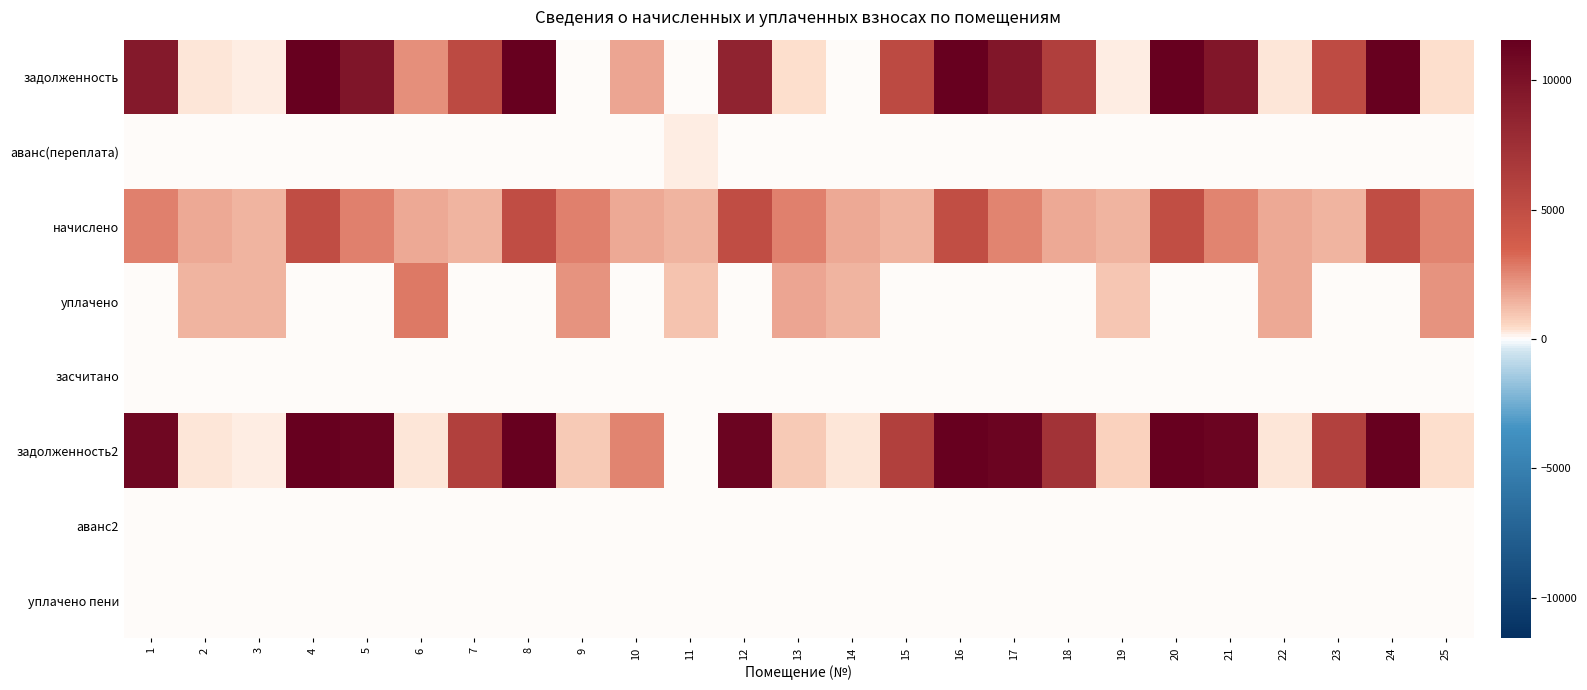

Reading left to right, what are all the values shown in this chart?

задолженность: 1=9341.3	2=283.3	3=239.4	4=18523.9	5=9700.0	6=2311.2	7=5287.9	8=18426.7	9=0.0	10=1727.3	11=0.0	12=8511.4	13=439.2	14=0.0	15=5304.1	16=18232.1	17=9619.0	18=6196.2	19=236.2	20=18199.5	21=9619.0	22=279.6	23=5174.4	24=18378.1	25=435.5
аванс(переплата): 1=0.0	2=0.0	3=0.0	4=0.0	5=0.0	6=0.0	7=0.0	8=0.0	9=0.0	10=0.0	11=262.6	12=0.0	13=0.0	14=0.0	15=0.0	16=0.0	17=0.0	18=0.0	19=0.0	20=0.0	21=0.0	22=0.0	23=0.0	24=0.0	25=0.0
начислено: 1=2674.7	2=1699.7	3=1436.2	4=5015.6	5=2626.4	6=1690.9	7=1431.8	8=4989.3	9=2639.6	10=1708.5	11=1427.4	12=4976.2	13=2635.2	14=1695.3	15=1436.2	16=4936.6	17=2604.5	18=1677.7	19=1414.2	20=4927.8	21=2604.5	22=1677.7	23=1401.1	24=4976.2	25=2613.2
уплачено: 1=0.0	2=1416.4	3=1436.2	4=0.0	5=0.0	6=2818.2	7=0.0	8=0.0	9=2199.7	10=0.0	11=1000.0	12=0.0	13=1756.8	14=1412.8	15=0.0	16=0.0	17=0.0	18=0.0	19=942.8	20=0.0	21=0.0	22=1677.7	23=0.0	24=0.0	25=2177.7
засчитано: 1=0.0	2=0.0	3=0.0	4=0.0	5=0.0	6=0.0	7=0.0	8=0.0	9=0.0	10=0.0	11=0.0	12=0.0	13=0.0	14=0.0	15=0.0	16=0.0	17=0.0	18=0.0	19=0.0	20=0.0	21=0.0	22=0.0	23=0.0	24=0.0	25=0.0
задолженность2: 1=10882.8	2=283.3	3=239.4	4=21436.8	5=11225.4	6=298.3	7=6119.4	8=21324.2	9=879.9	10=2618.0	11=0.0	12=11184.5	13=878.4	14=282.6	15=6138.1	16=21099.1	17=11131.5	18=7170.6	19=709.5	20=21061.3	21=11131.5	22=279.6	23=5988.1	24=21268.1	25=435.5
аванс2: 1=0.0	2=0.0	3=0.0	4=0.0	5=0.0	6=0.0	7=0.0	8=0.0	9=0.0	10=0.0	11=48.9	12=0.0	13=0.0	14=0.0	15=0.0	16=0.0	17=0.0	18=0.0	19=0.0	20=0.0	21=0.0	22=0.0	23=0.0	24=0.0	25=0.0
уплачено пени: 1=0.0	2=0.0	3=0.3	4=0.0	5=0.0	6=87.7	7=0.0	8=0.0	9=0.0	10=0.0	11=0.0	12=0.0	13=0.0	14=0.0	15=0.0	16=0.0	17=0.0	18=0.0	19=0.0	20=0.0	21=0.0	22=0.0	23=0.0	24=0.0	25=0.0